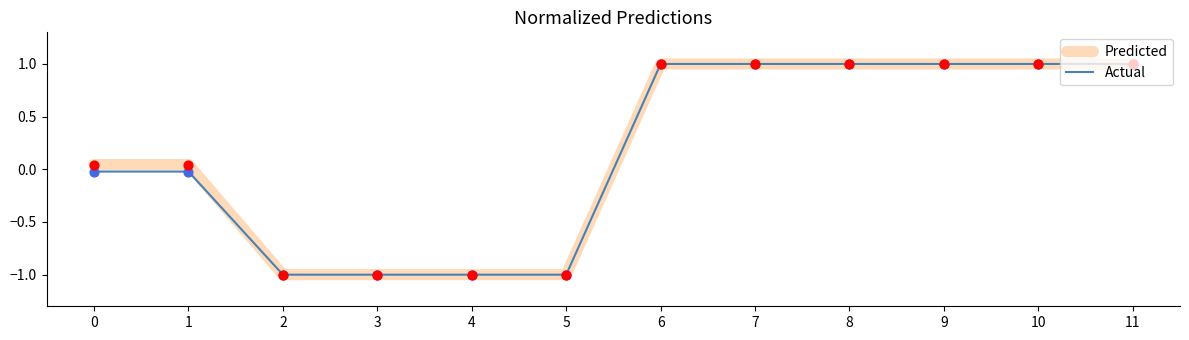

The Actual series shows 1.7 at 6. True or false?

False